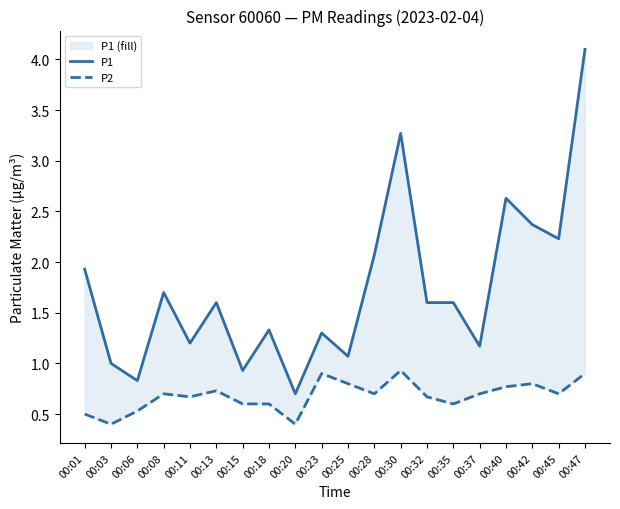

What is the minimum value for P1?

0.7